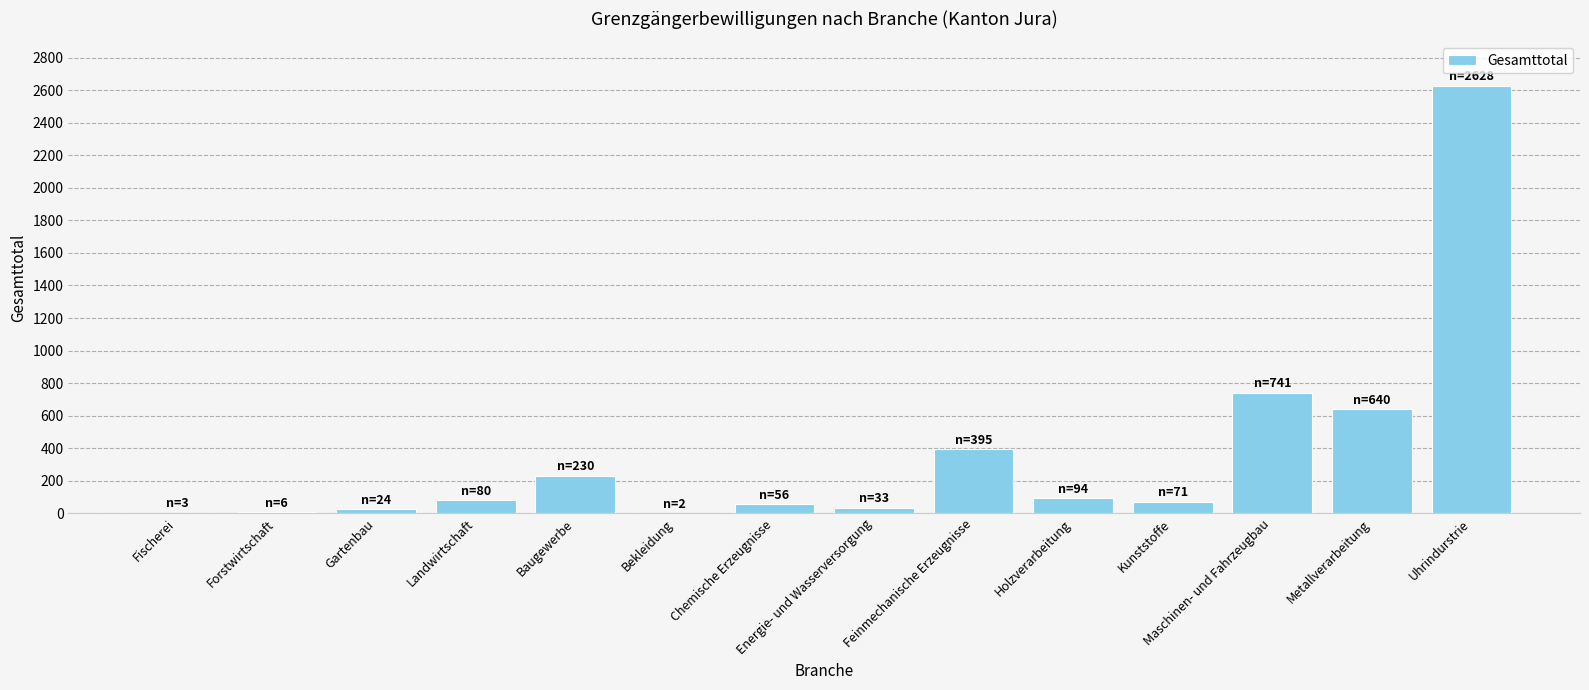

The value at Kunststoffe is 71. True or false?

True